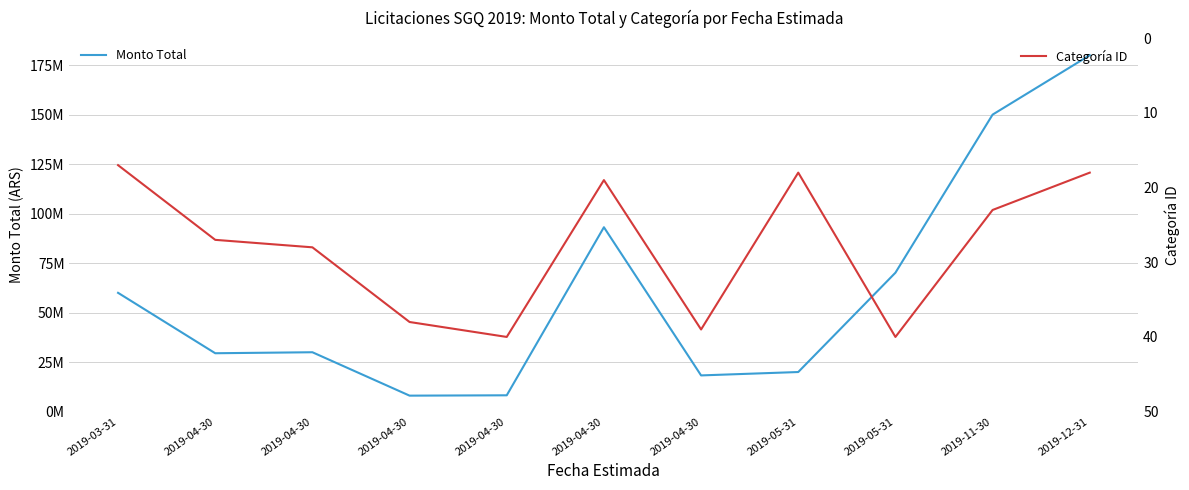

Reading left to right, transcribe all the data shown in this chart.

Monto Total: 60000000	29488320	29990850	8070000	8244390	93125000	18290000	20000000	70155500	150000000	180000000
Categoría ID: 17	27	28	38	40	19	39	18	40	23	18